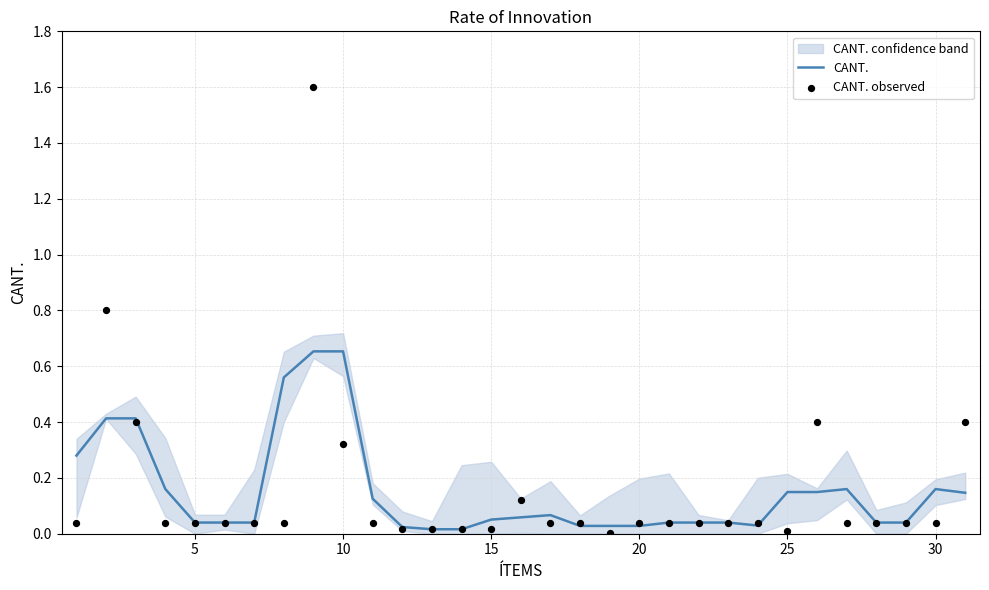

Which series contains the highest Y value?

CANT. observed